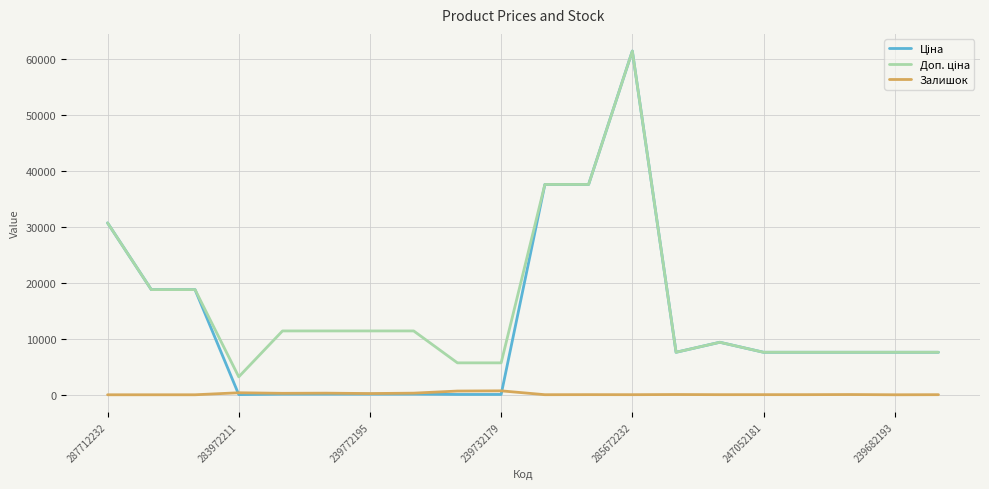

What is the greatest value displayed?

61434.3